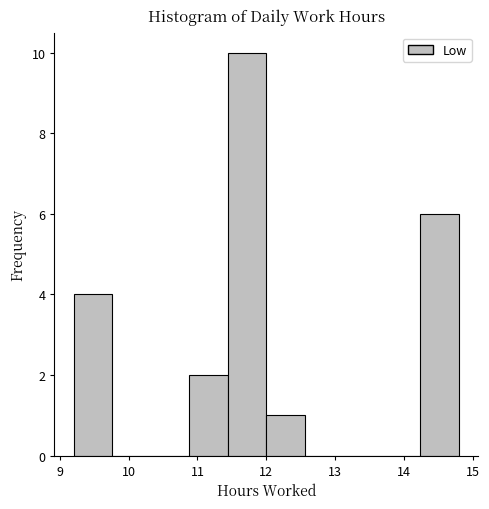

Reading left to right, list every bar in this chart as the range it spans on the x-axis followed by its height. Neither the bar edges nor the heights are printed on the chart, so give them approximately, as read against the axes.

9.20 to 9.76: 4
9.76 to 10.32: 0
10.32 to 10.88: 0
10.88 to 11.44: 2
11.44 to 12.00: 10
12.00 to 12.56: 1
12.56 to 13.12: 0
13.12 to 13.68: 0
13.68 to 14.24: 0
14.24 to 14.80: 6